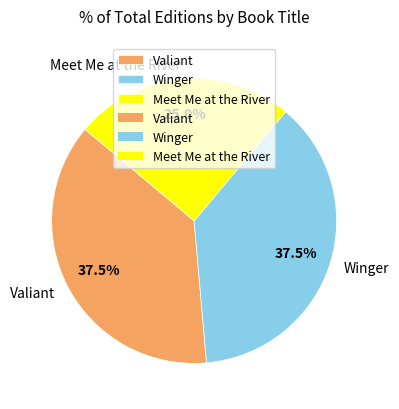

Which category has the smallest portion of the pie?

Meet Me at the River